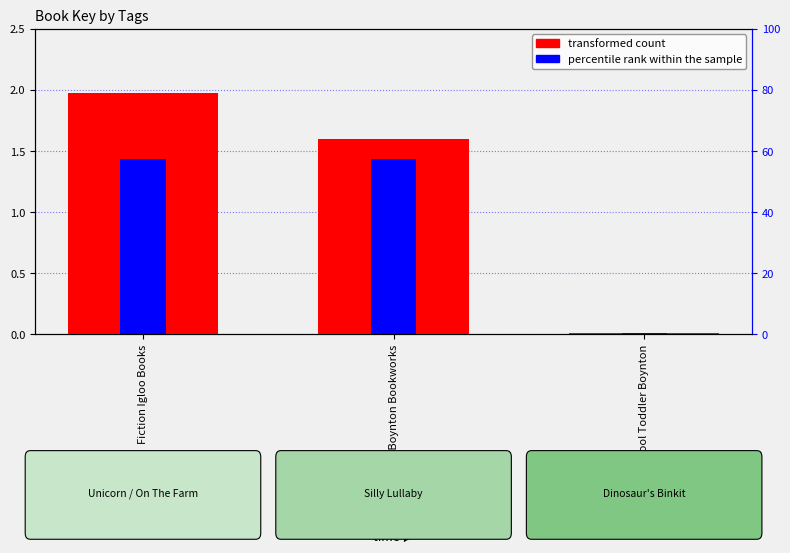

How many groups of bars are there?

3